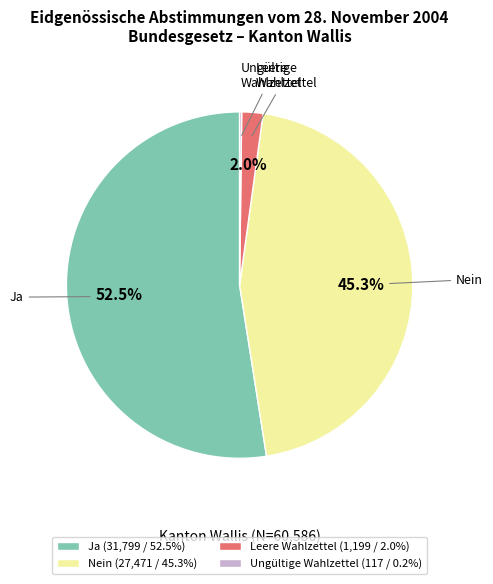

Does any single category account for the majority?

Yes